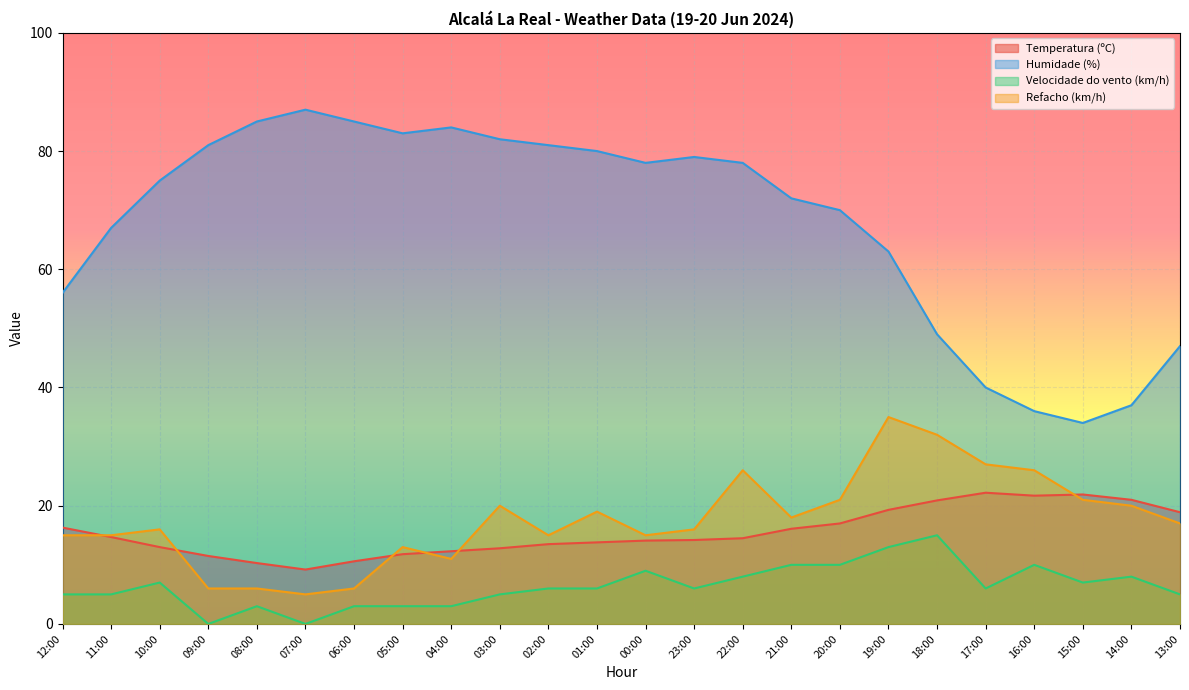

Which series has the largest total across all categories?

Humidade (%)